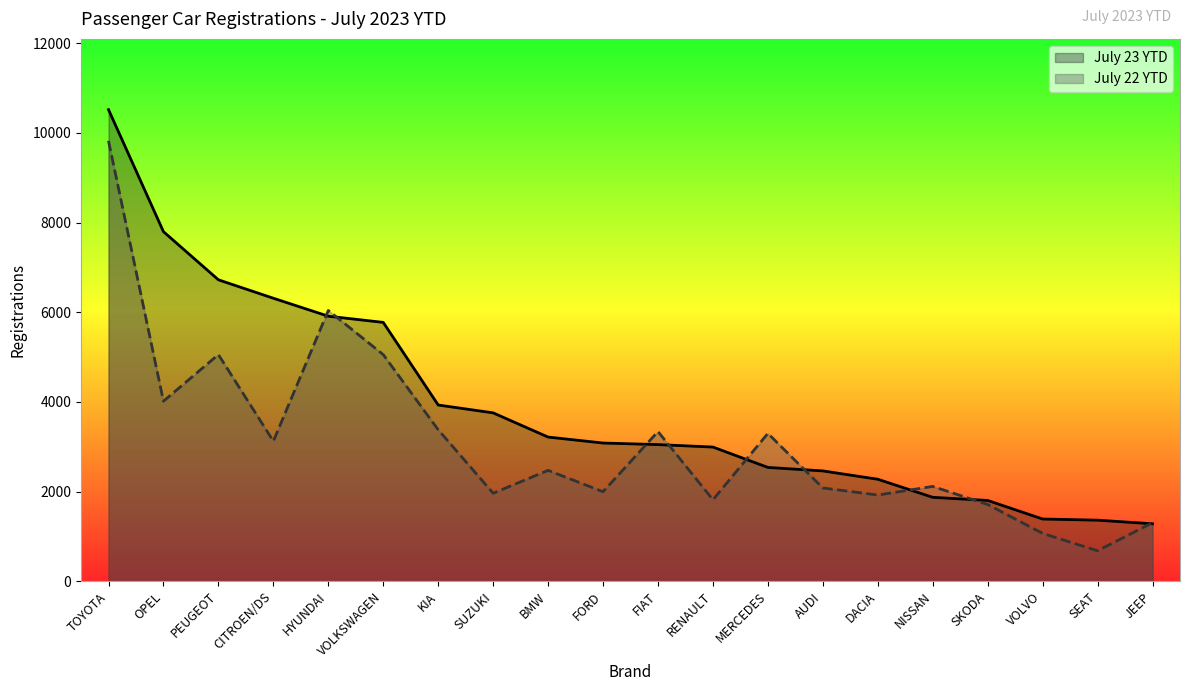

Is it true that July 22 YTD equals 1751 at FIAT?

False